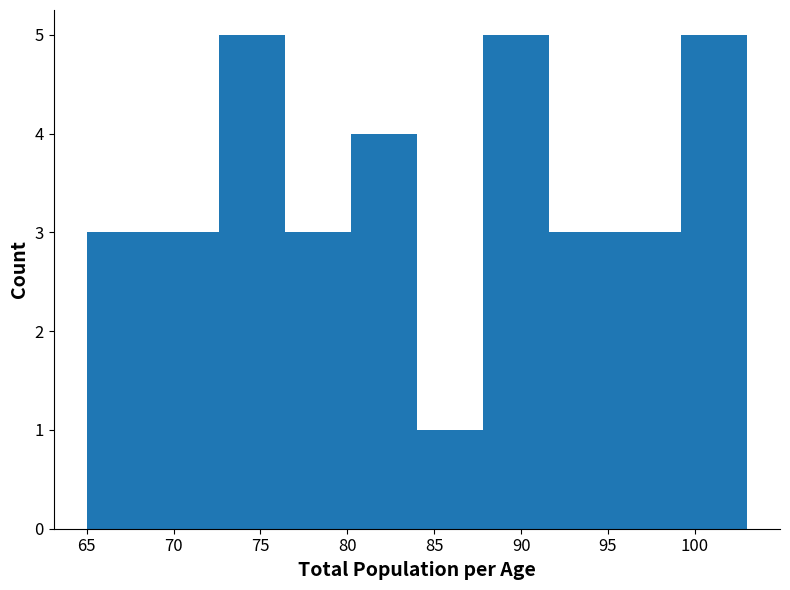

Reading left to right, list every bar in this chart as the range it spans on the x-axis followed by its height. Neither the bar edges nor the heights are printed on the chart, so give them approximately, as read against the axes.

65.0 to 68.8: 3
68.8 to 72.6: 3
72.6 to 76.4: 5
76.4 to 80.2: 3
80.2 to 84.0: 4
84.0 to 87.8: 1
87.8 to 91.6: 5
91.6 to 95.4: 3
95.4 to 99.2: 3
99.2 to 103.0: 5